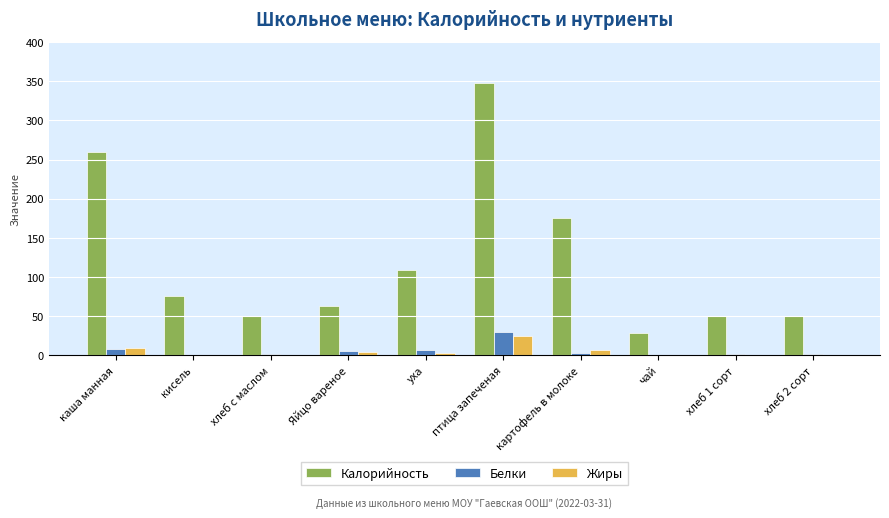

What are all the series names shown in the legend?

Калорийность, Белки, Жиры